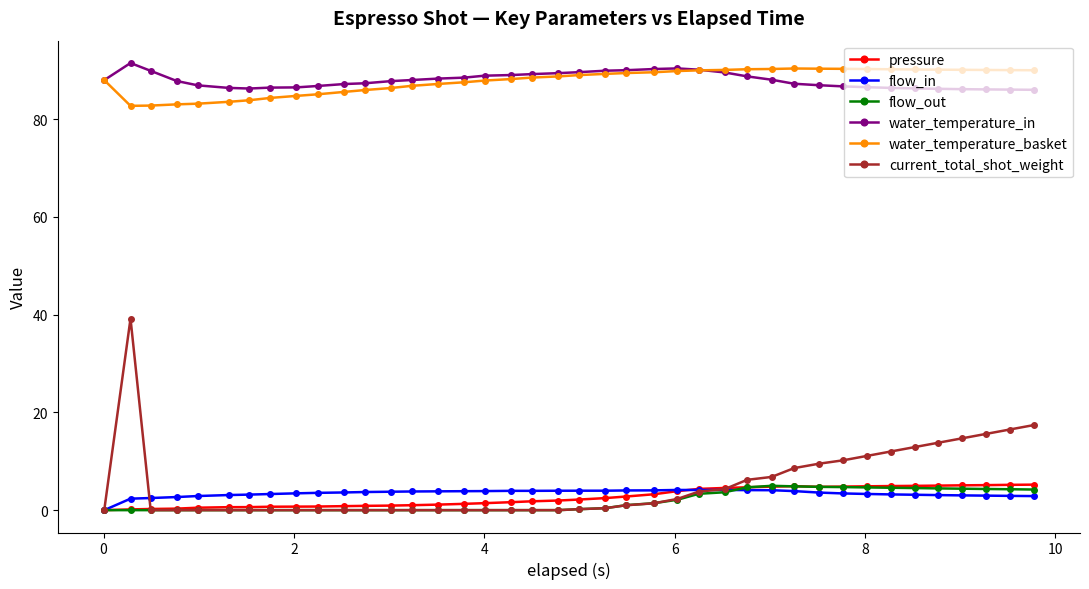

What is the maximum value for current_total_shot_weight?

39.2